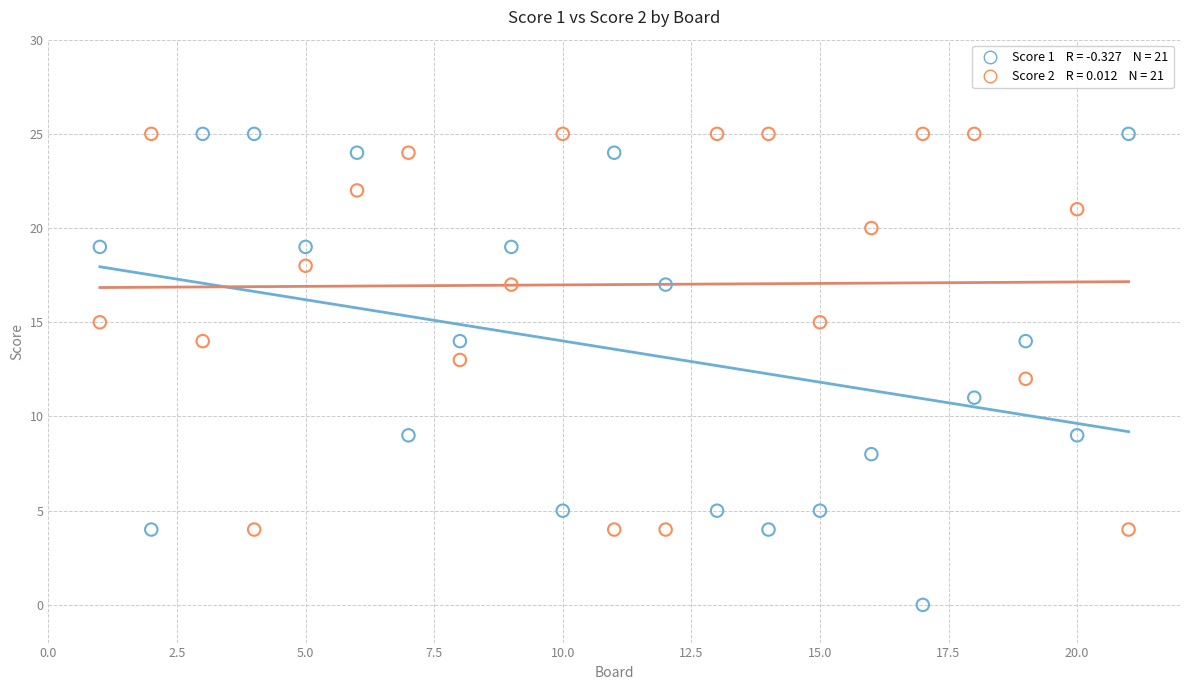

Across all data points, what is the range of X values (max minus min)?

20